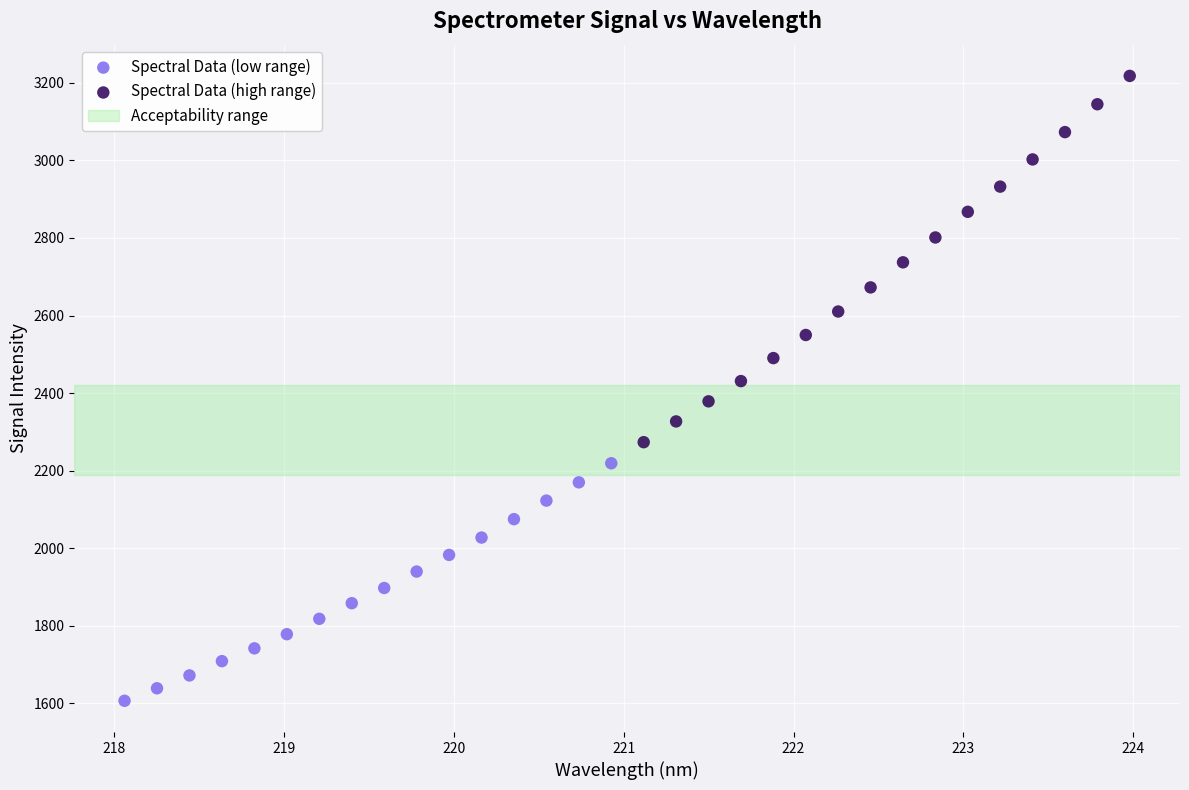

Which series reaches the maximum Y coordinate?

Spectral Data (high range)